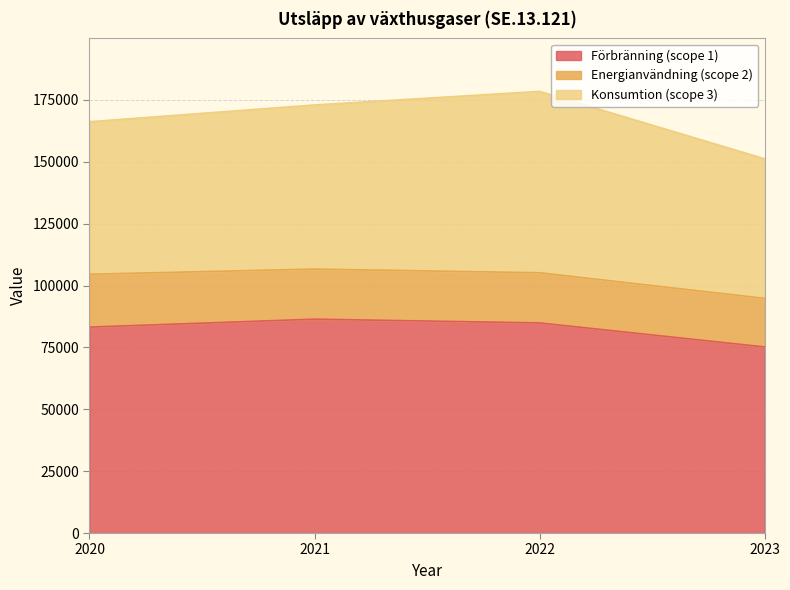

What is the difference between the highest and lowest values at 2022?

64626